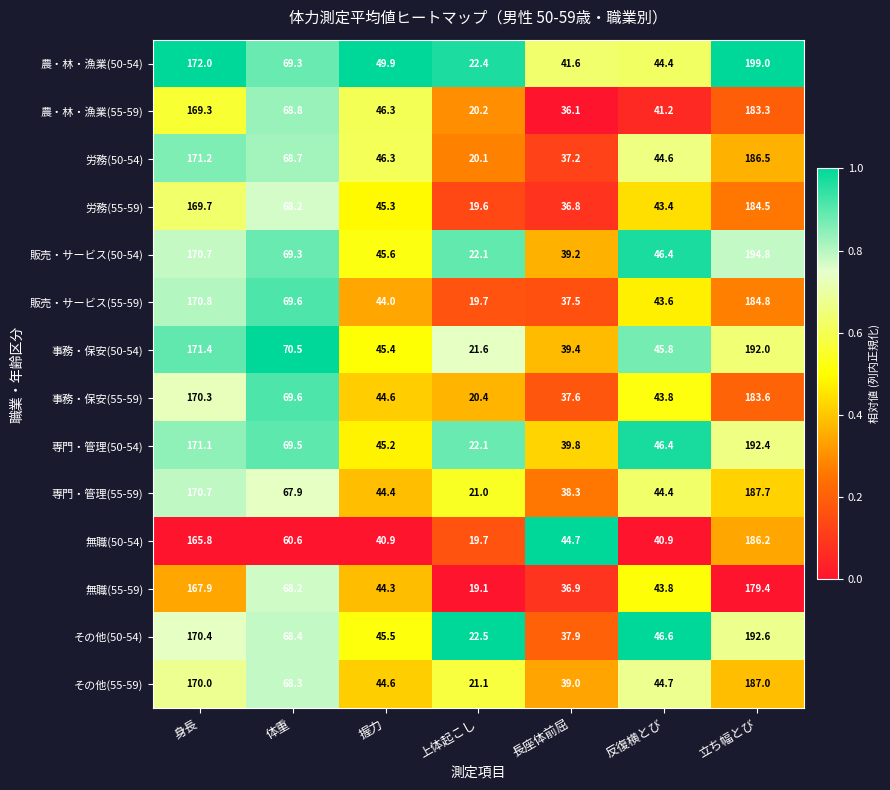

Which label corresponds to the smallest value in the chart?

上体起こし